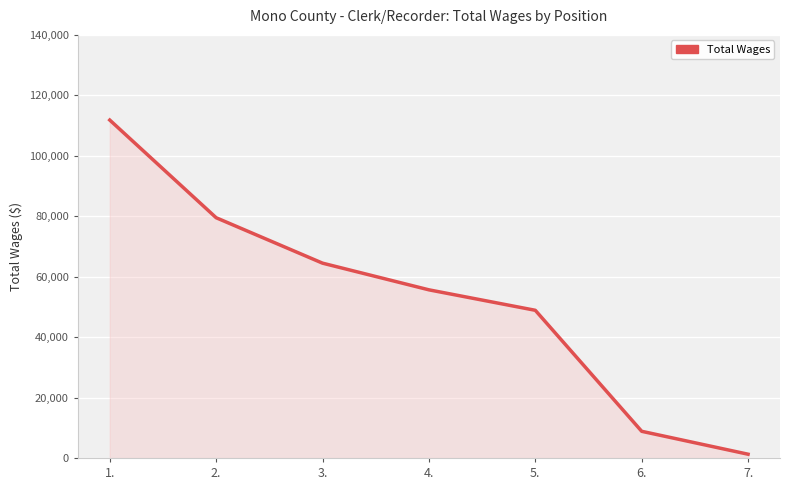

List the labels in order of value, largest first.

1., 2., 3., 4., 5., 6., 7.